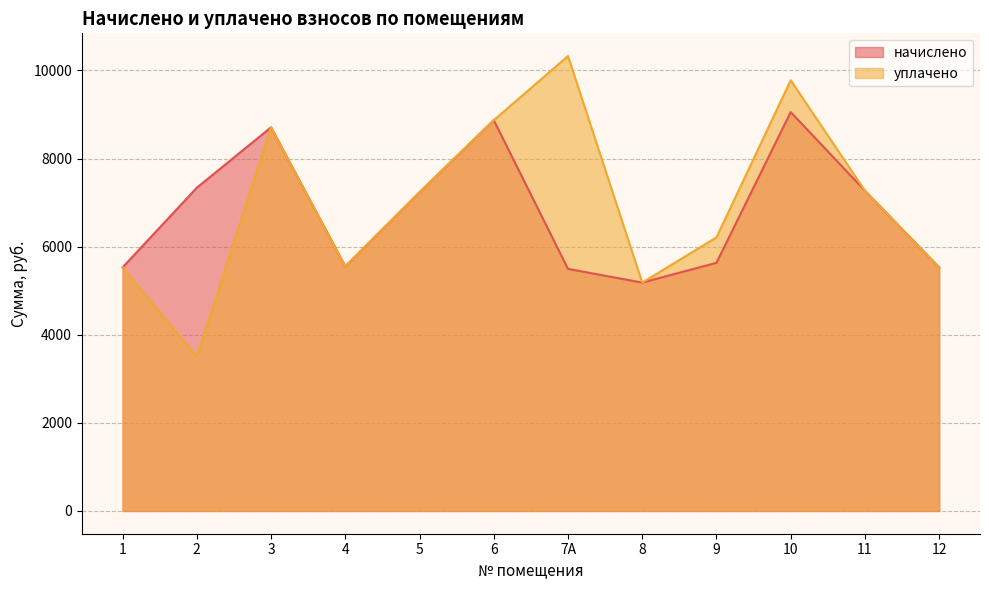

True or false: уплачено and начислено intersect in this chart.

False